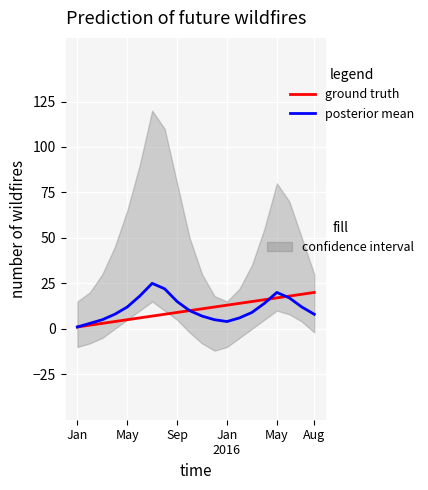

List the series in order of their peak value, lowest first.

ground truth, posterior mean